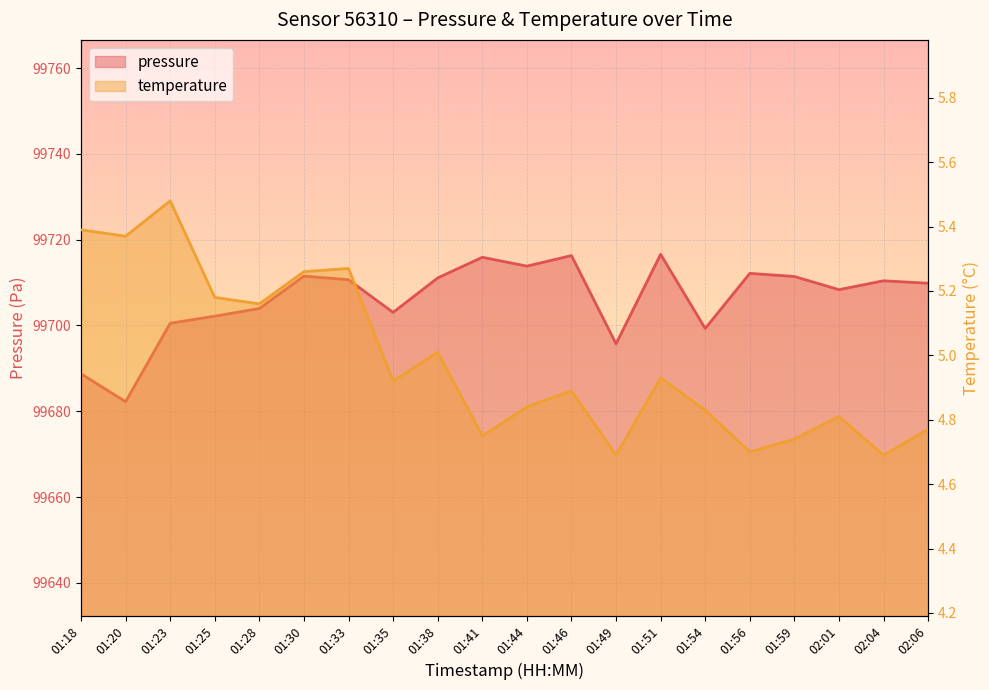

What is the average value of the temperature series?

5.0